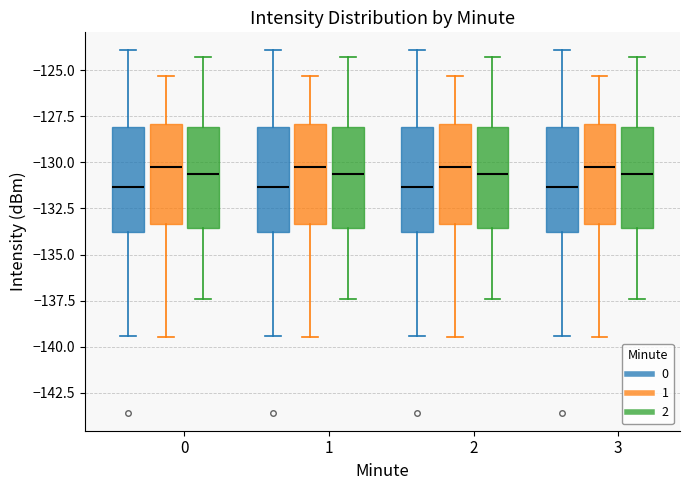

Reading left to right, read every box against the y-axis: the position of its median line, the range the box covers, and the ends of its whiskers. The values are not printed on the chart, so give them approximately, as read against the axis.

0 (0): median -131.5, box -134.0 to -128.0, whiskers -139.5 to -124.0
0 (1): median -130.0, box -133.5 to -128.0, whiskers -139.5 to -125.5
0 (2): median -130.5, box -133.5 to -128.0, whiskers -137.5 to -124.5
1 (0): median -131.5, box -134.0 to -128.0, whiskers -139.5 to -124.0
1 (1): median -130.0, box -133.5 to -128.0, whiskers -139.5 to -125.5
1 (2): median -130.5, box -133.5 to -128.0, whiskers -137.5 to -124.5
2 (0): median -131.5, box -134.0 to -128.0, whiskers -139.5 to -124.0
2 (1): median -130.0, box -133.5 to -128.0, whiskers -139.5 to -125.5
2 (2): median -130.5, box -133.5 to -128.0, whiskers -137.5 to -124.5
3 (0): median -131.5, box -134.0 to -128.0, whiskers -139.5 to -124.0
3 (1): median -130.0, box -133.5 to -128.0, whiskers -139.5 to -125.5
3 (2): median -130.5, box -133.5 to -128.0, whiskers -137.5 to -124.5